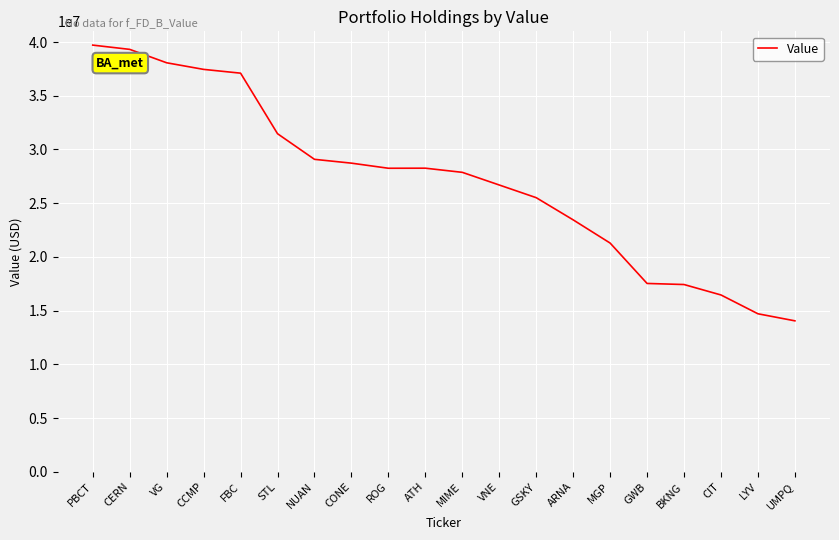

What is the change in value from NUAN to ATH?

-824000